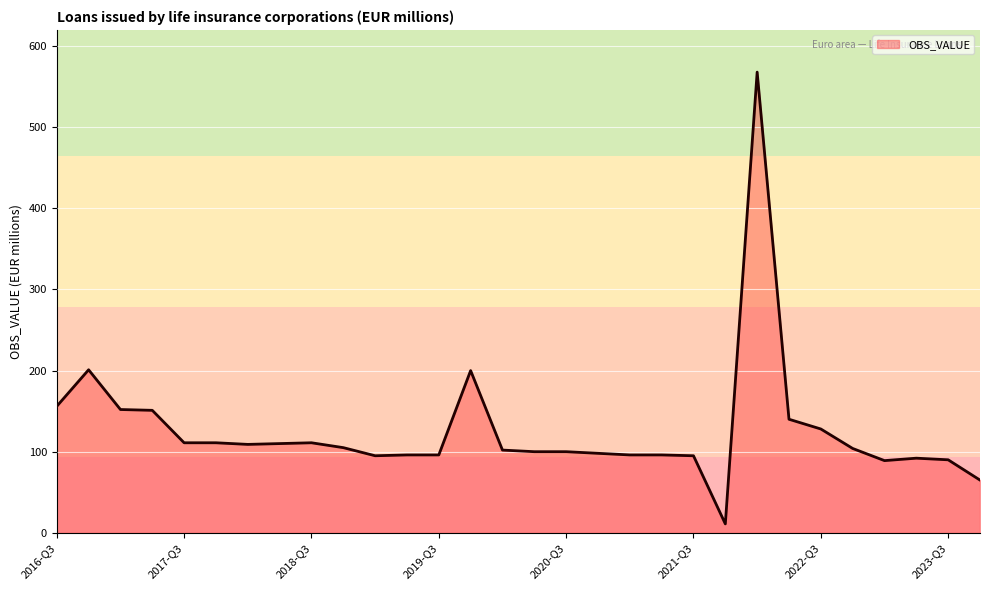

What is the difference between the maximum and minimum values?

557